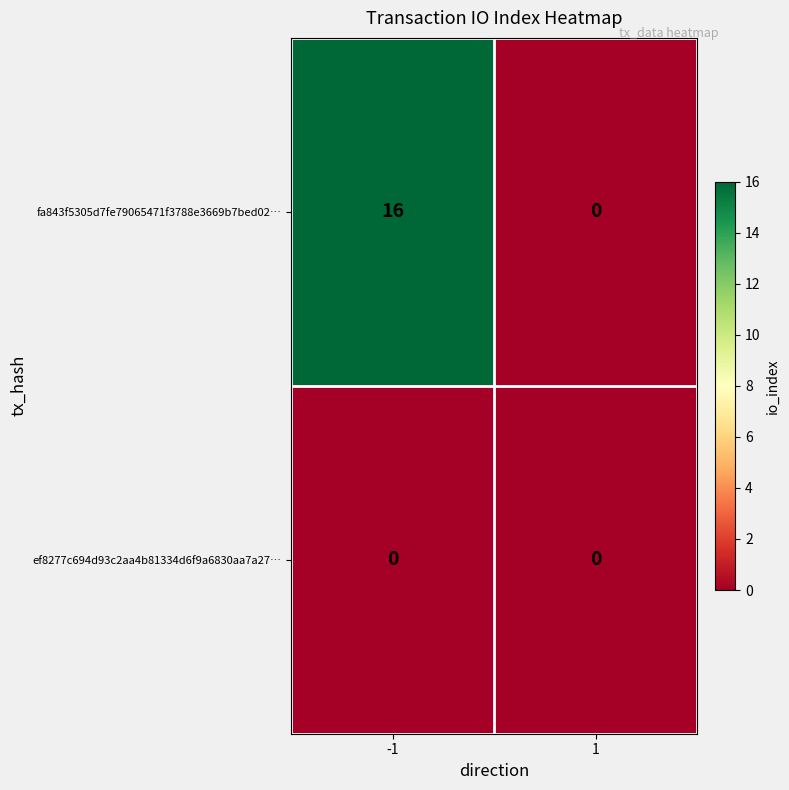

The ef8277c694d93c2aa4b81334d6f9a6830aa7a27… series shows 0 at -1. True or false?

True